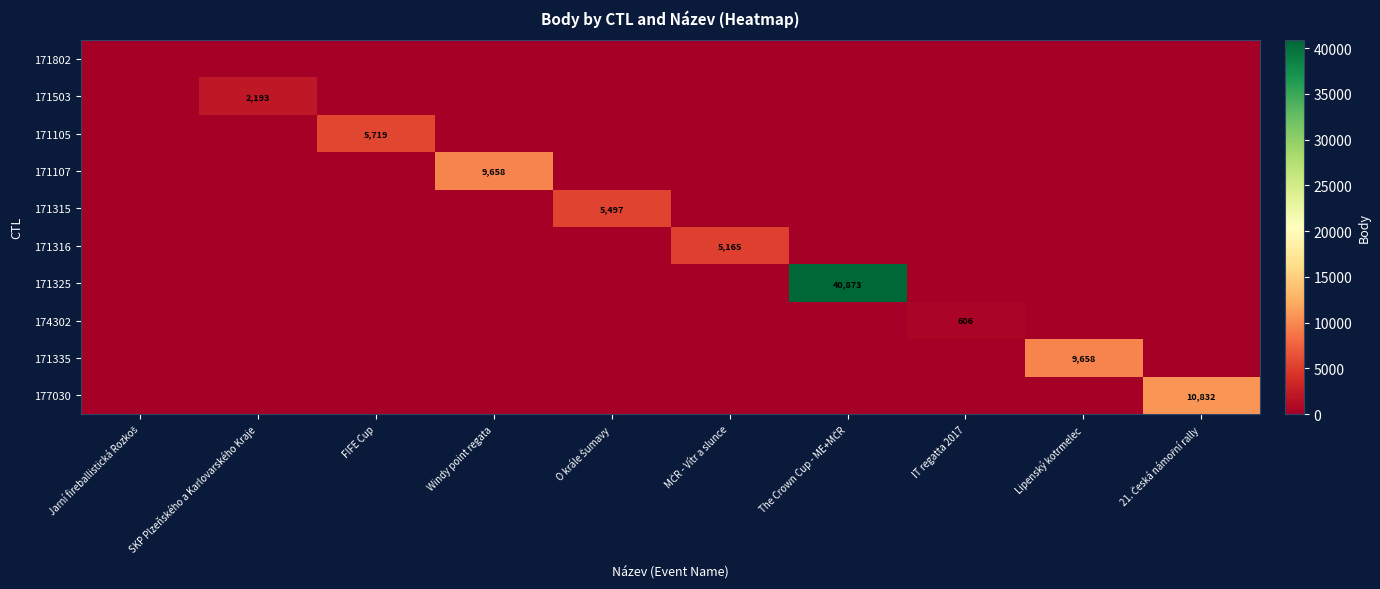

Rank the categories by 171316 value from lowest to highest.

Jarní fireballistická Rozkoš, SKP Plzeňského a Karlovarského Kraje, FIFE Cup, Windy point regata, O krále Šumavy, The Crown Cup - ME+MČR, IT regatta 2017, Lipenský kotrmelec, 21. Česká námořní rally, MČR - Vítr a slunce